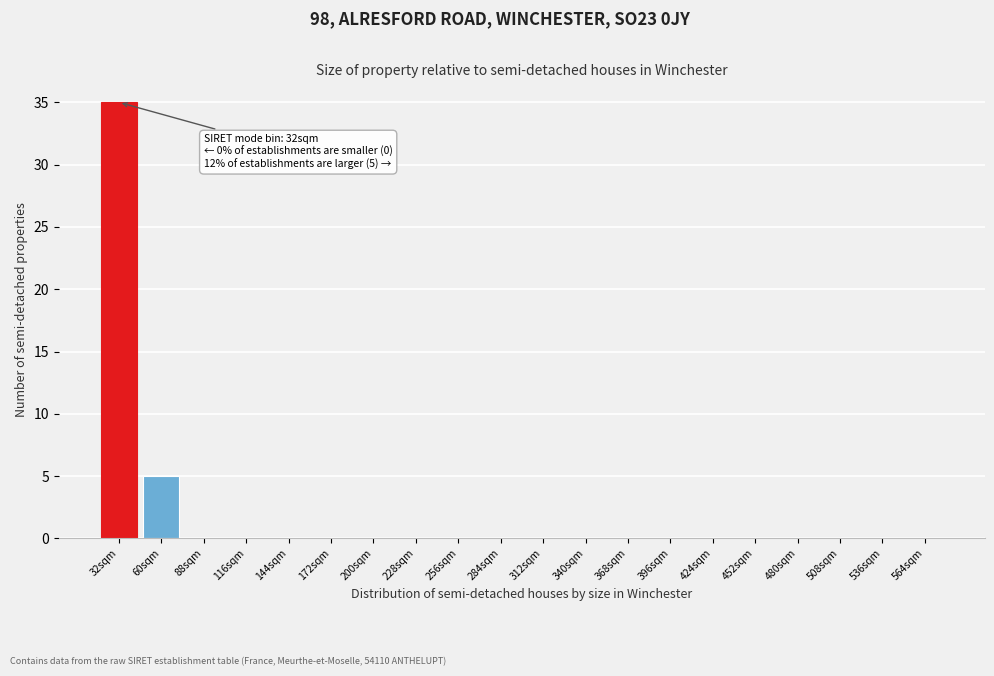

Reading left to right, extract all data points from this chart.

32sqm=35	60sqm=5	88sqm=0	116sqm=0	144sqm=0	172sqm=0	200sqm=0	228sqm=0	256sqm=0	284sqm=0	312sqm=0	340sqm=0	368sqm=0	396sqm=0	424sqm=0	452sqm=0	480sqm=0	508sqm=0	536sqm=0	564sqm=0